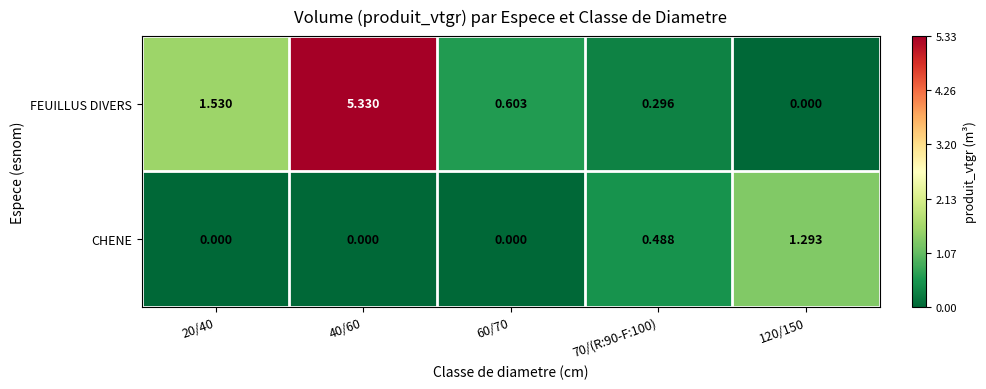

Is the value of FEUILLUS DIVERS at 60/70 greater than the value of CHENE at 70/(R:90-F:100)?

Yes